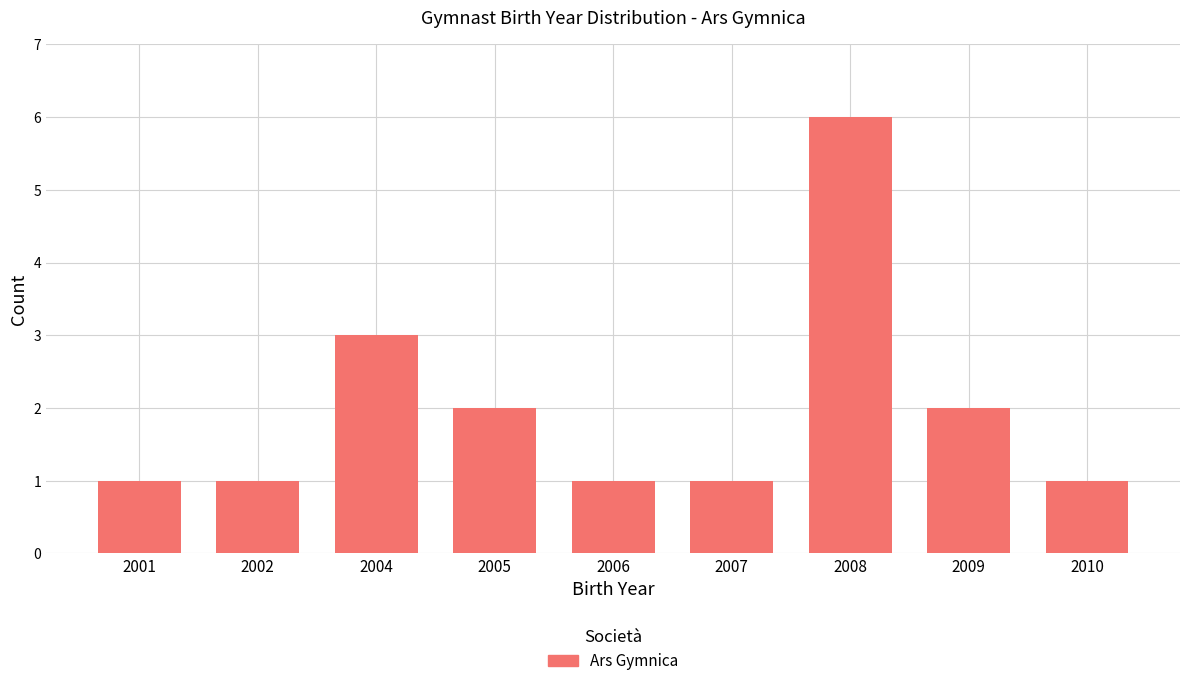

Reading right to left, extract all data points from this chart.

1	2	6	1	1	2	3	1	1